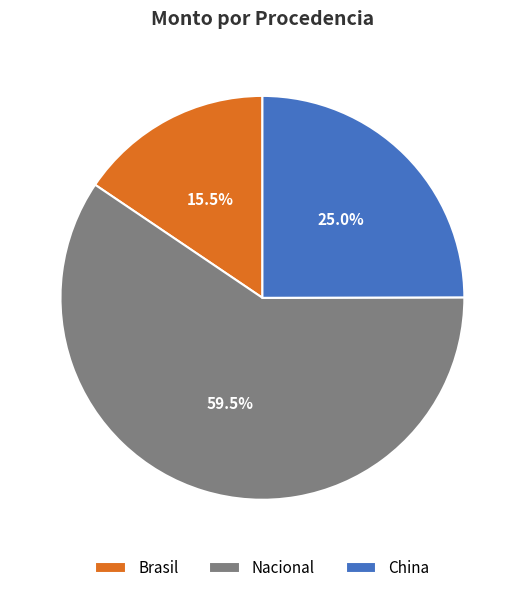

Rank the categories by value from highest to lowest.

Nacional, China, Brasil